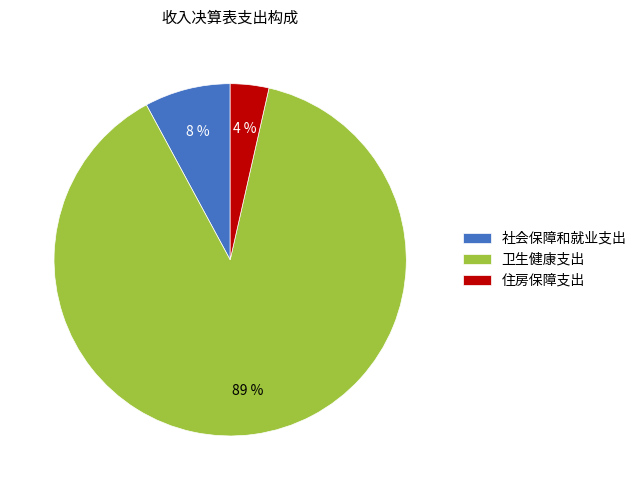

Between 社会保障和就业支出 and 住房保障支出, which is larger?

社会保障和就业支出